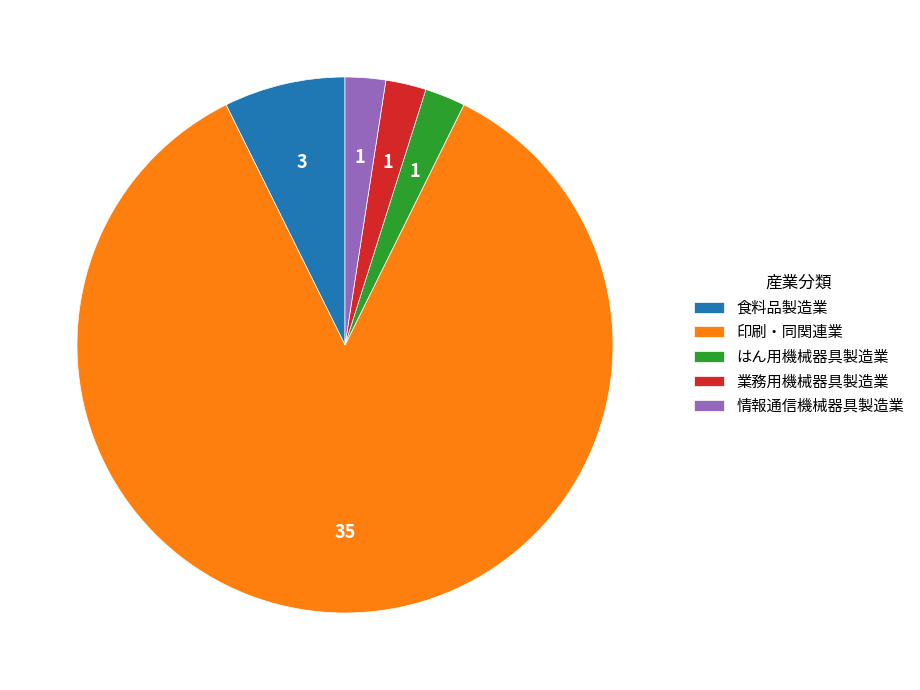

What is the majority slice?

印刷・同関連業